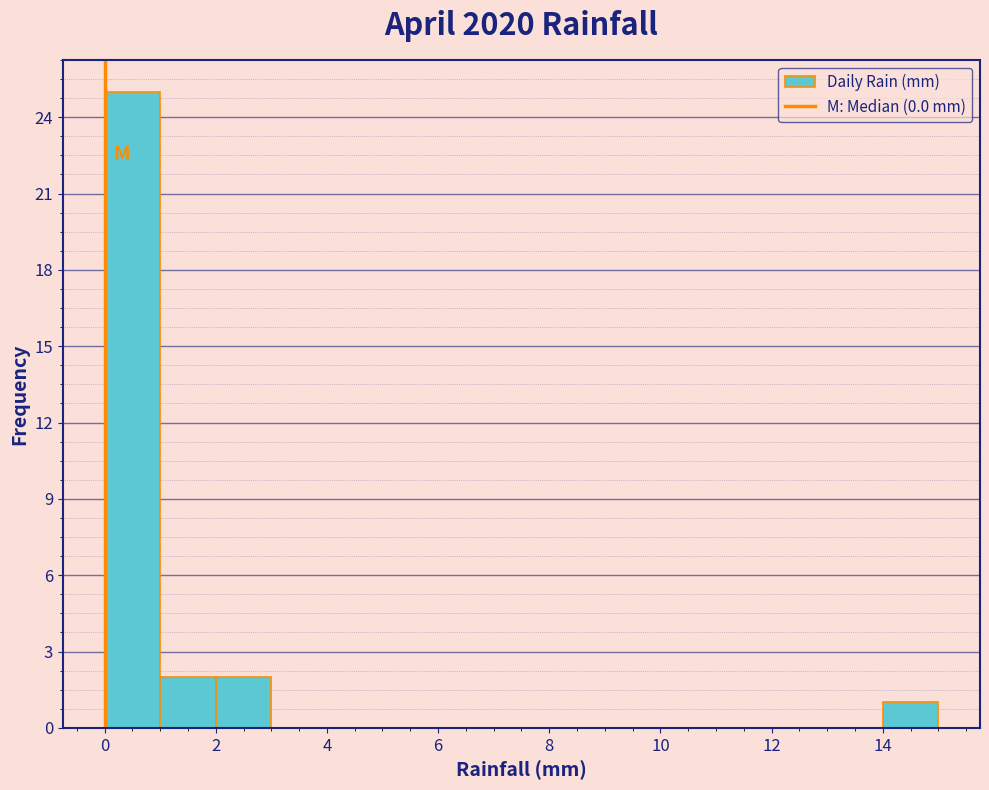

Reading left to right, list every bar in this chart as the range it spans on the x-axis followed by its height. The values are not printed on the chart, so give them approximately, as read against the axis.

0 to 1: 25
1 to 2: 2
2 to 3: 2
3 to 4: 0
4 to 5: 0
5 to 6: 0
6 to 7: 0
7 to 8: 0
8 to 9: 0
9 to 10: 0
10 to 11: 0
11 to 12: 0
12 to 13: 0
13 to 14: 0
14 to 15: 1